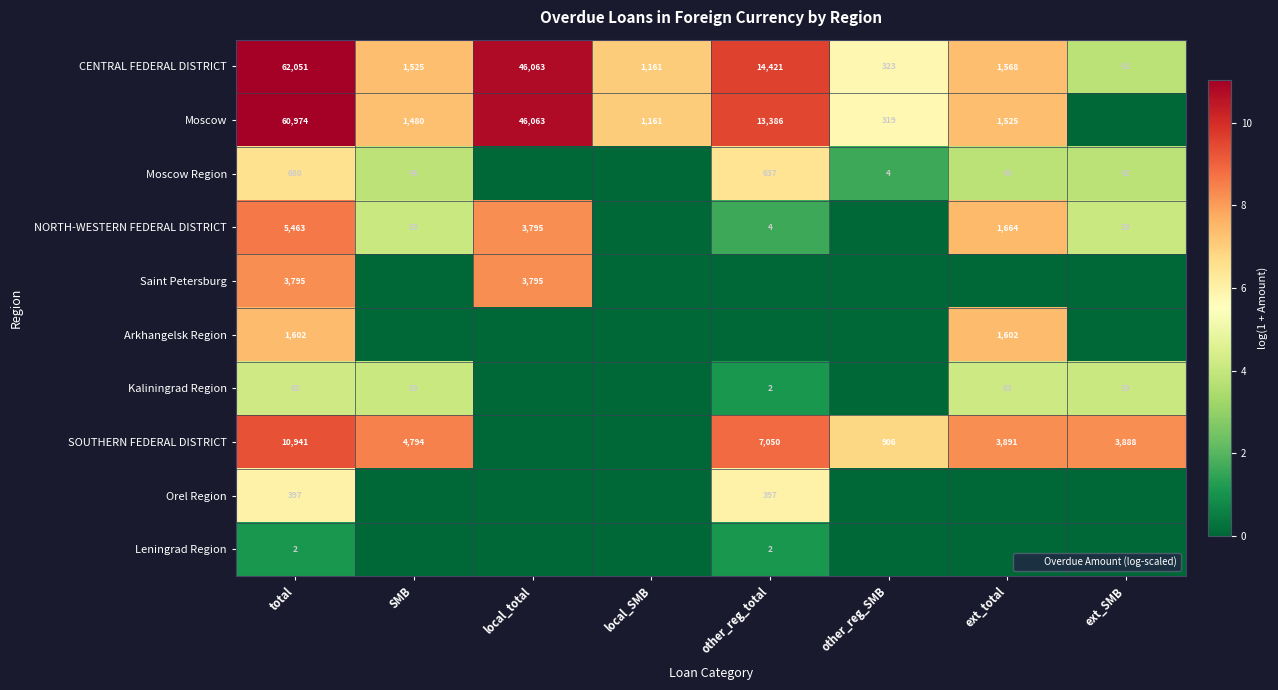

What value does the CENTRAL FEDERAL DISTRICT series have at local_SMB, to the nearest 50?

1150